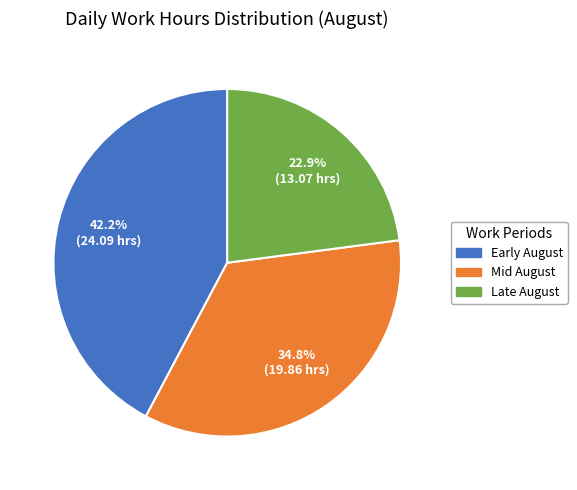

Do Mid August and Late August together represent more than half of the pie?

Yes